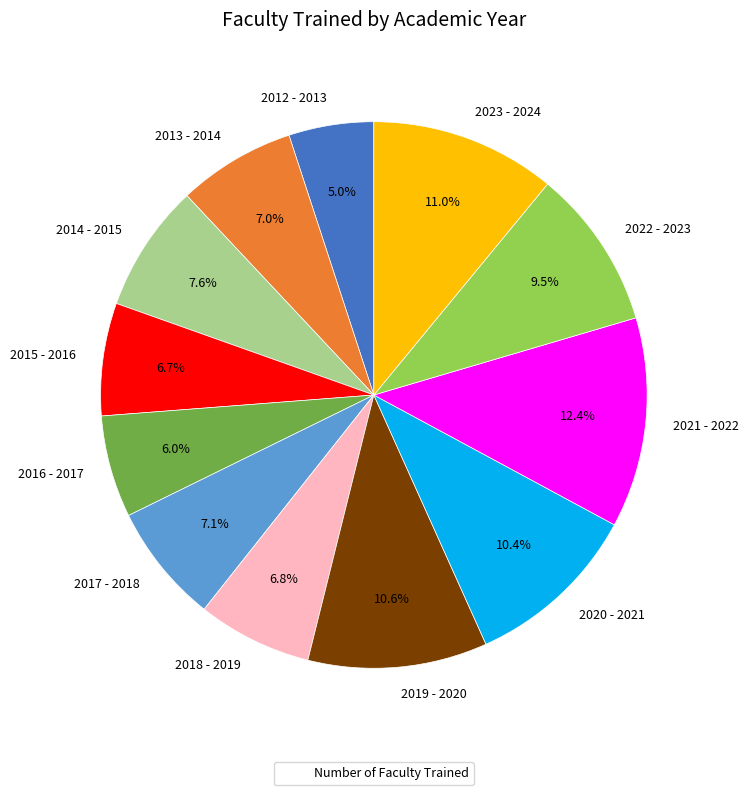

What is the largest slice in the pie chart?

2021 - 2022